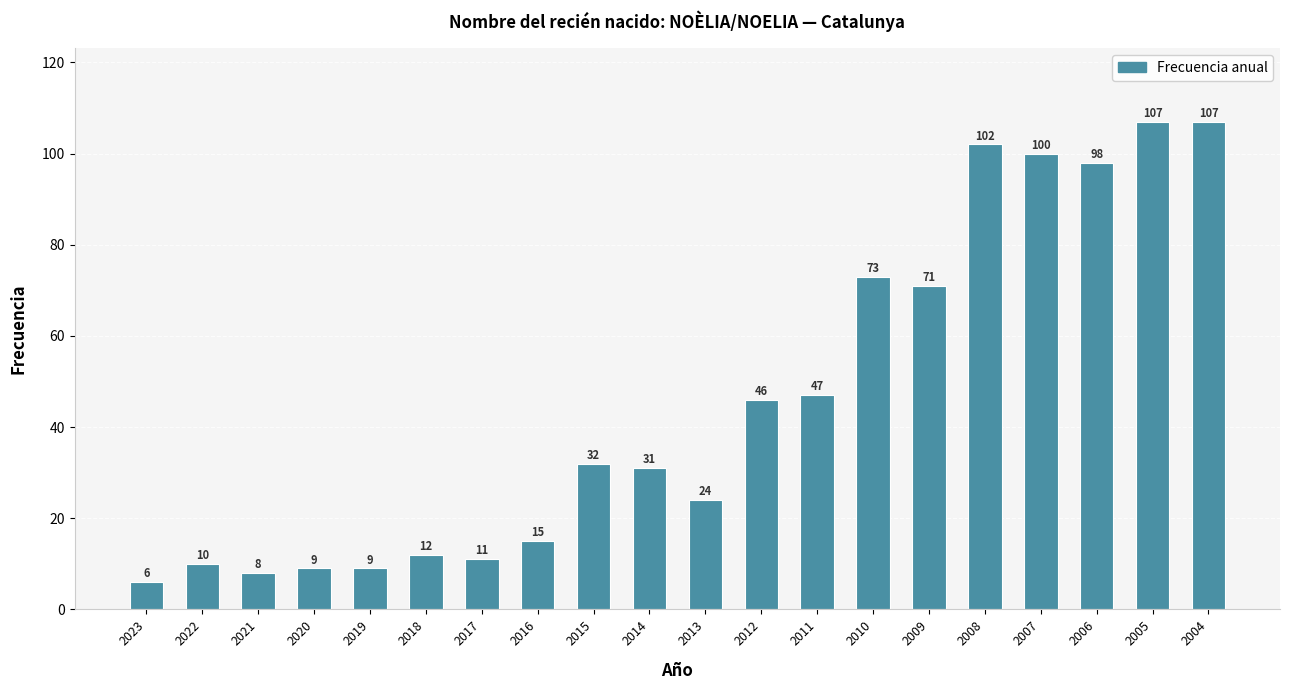

What is the approximate value at 2005, to the nearest 5?

105